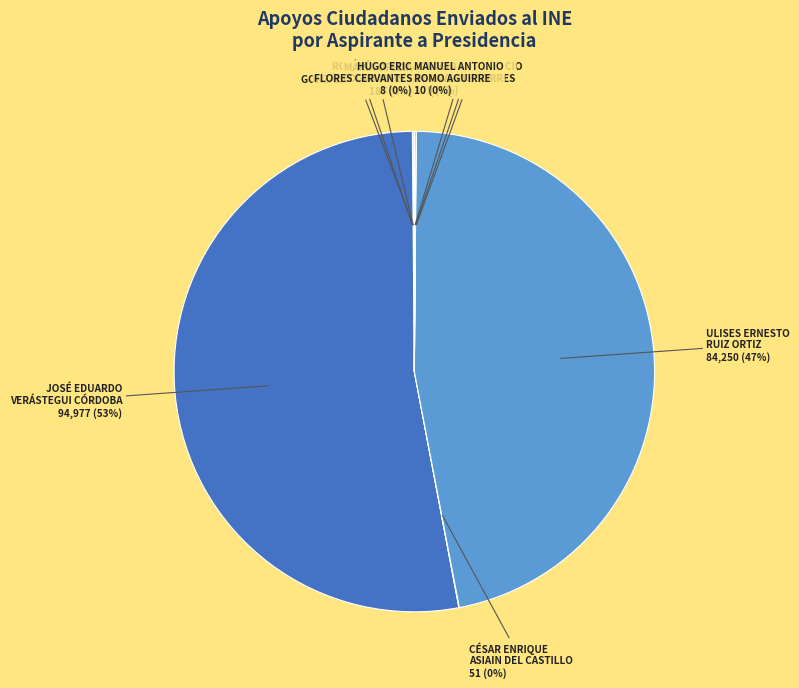

True or false: JOSÉ EDUARDO VERÁSTEGUI CÓRDOBA accounts for 53% of the total.

True